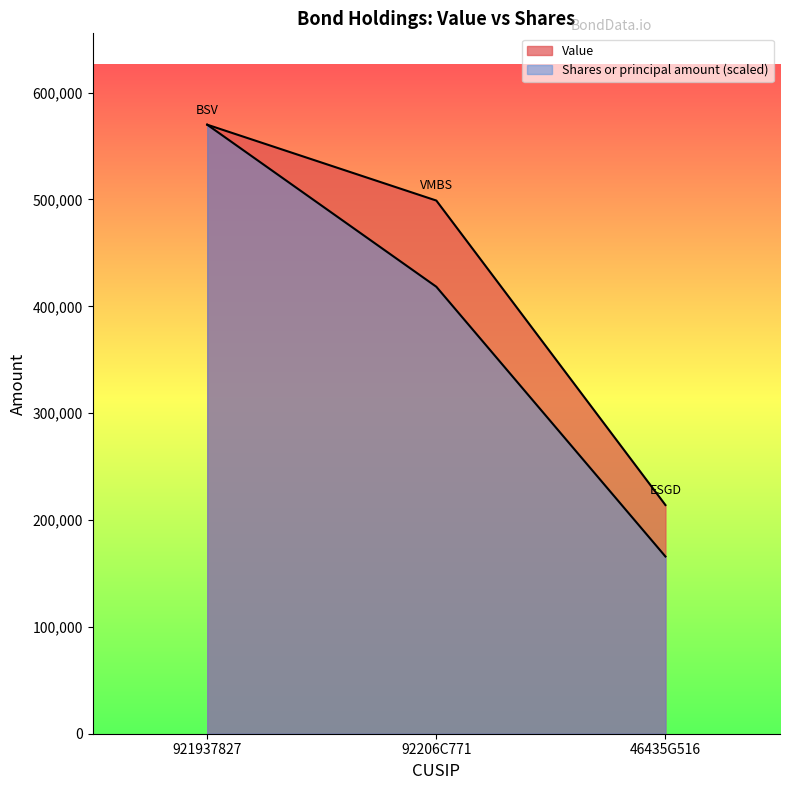

List the labels in order of Value value, largest first.

921937827, 92206C771, 46435G516